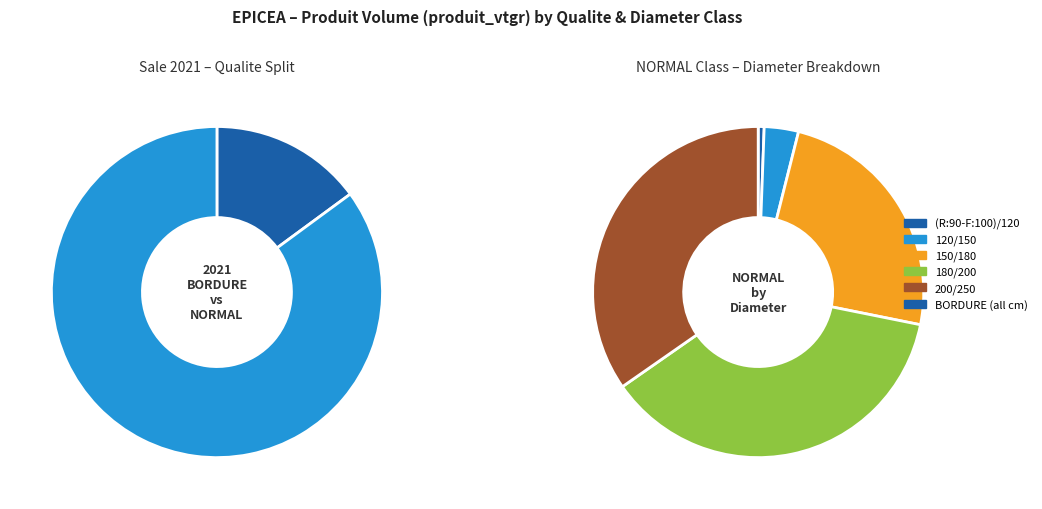

What is the change in value from 180/200 BORDURE to (R:90-F:100)/120 NORMAL?

-4.5